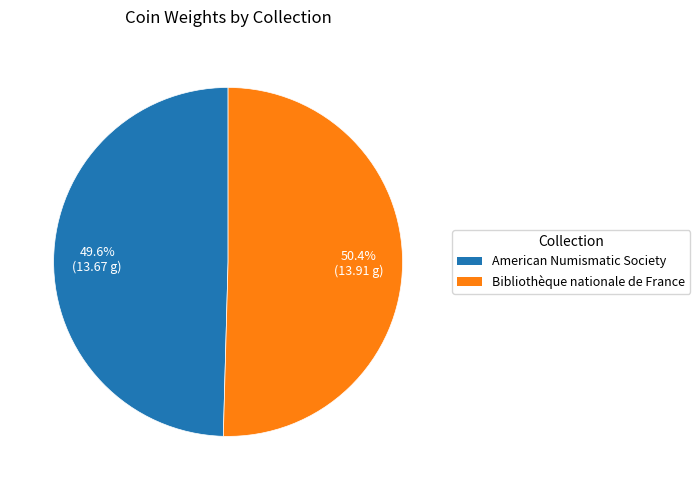

To the nearest percent, what percentage of the pie is Bibliothèque nationale de France?

50%